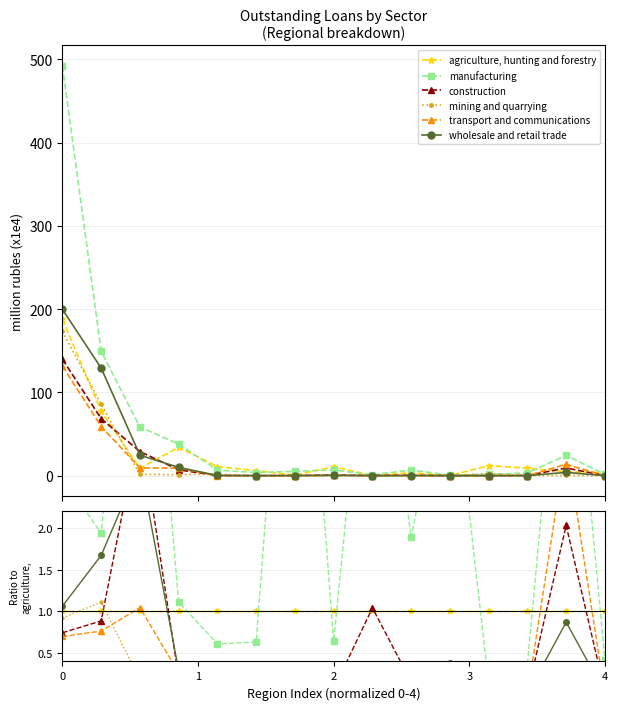

At which category does manufacturing reach its first local peak?

2